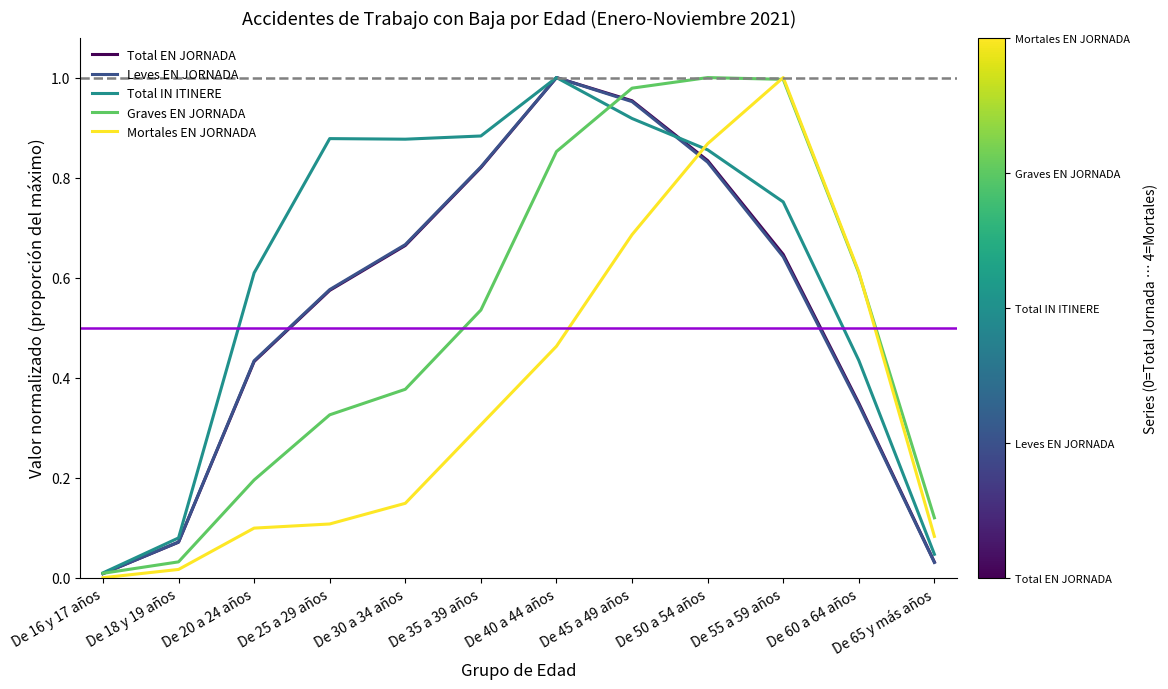

Is it true that Mortales EN JORNADA equals 0.1 at De 20 a 24 años?

True